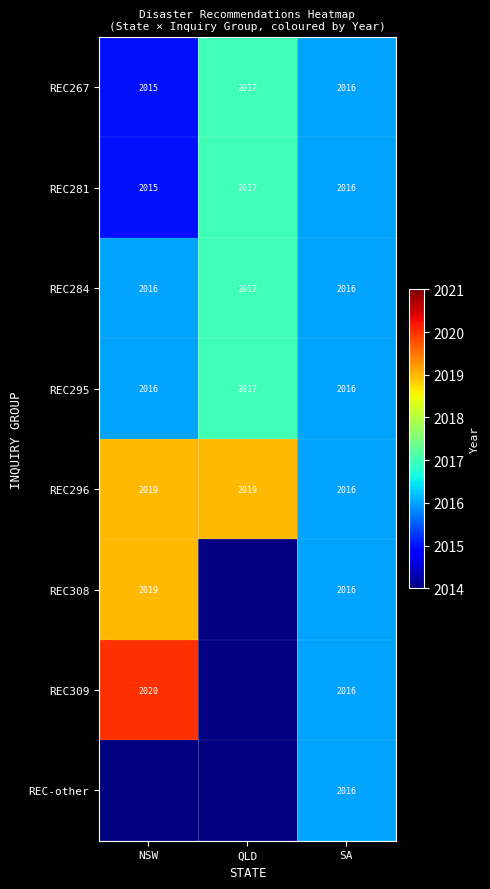

Is it true that REC284 equals 752 at NSW?

False